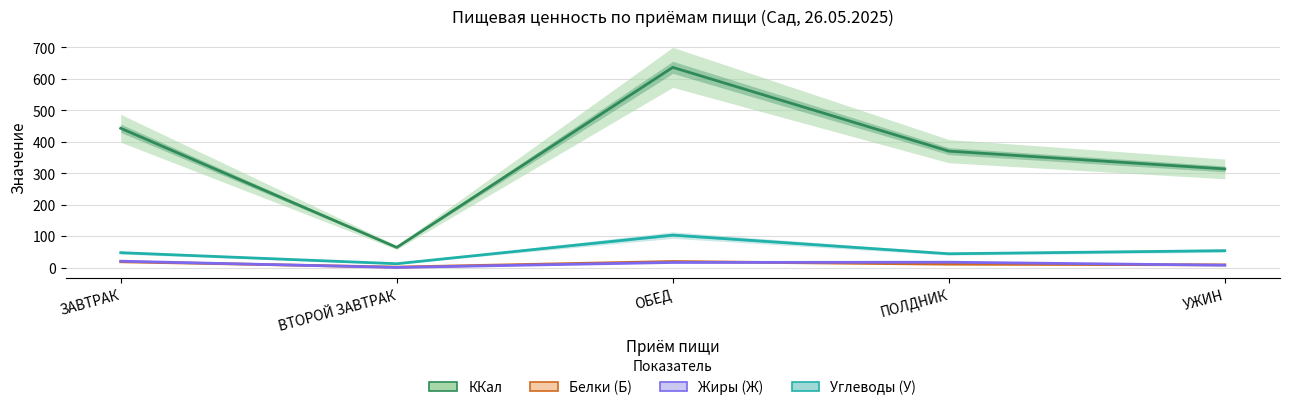

Reading left to right, list all the values displayed in this chart.

ККал: ЗАВТРАК=443.0	ВТОРОЙ ЗАВТРАК=64.0	ОБЕД=636.8	ПОЛДНИК=370.3	УЖИН=313.7
Белки (Б): ЗАВТРАК=18.3	ВТОРОЙ ЗАВТРАК=1.4	ОБЕД=19.2	ПОЛДНИК=10.6	УЖИН=8.5
Жиры (Ж): ЗАВТРАК=20.2	ВТОРОЙ ЗАВТРАК=0.3	ОБЕД=16.1	ПОЛДНИК=16.9	УЖИН=7.3
Углеводы (У): ЗАВТРАК=47.2	ВТОРОЙ ЗАВТРАК=12.1	ОБЕД=103.2	ПОЛДНИК=43.8	УЖИН=53.6